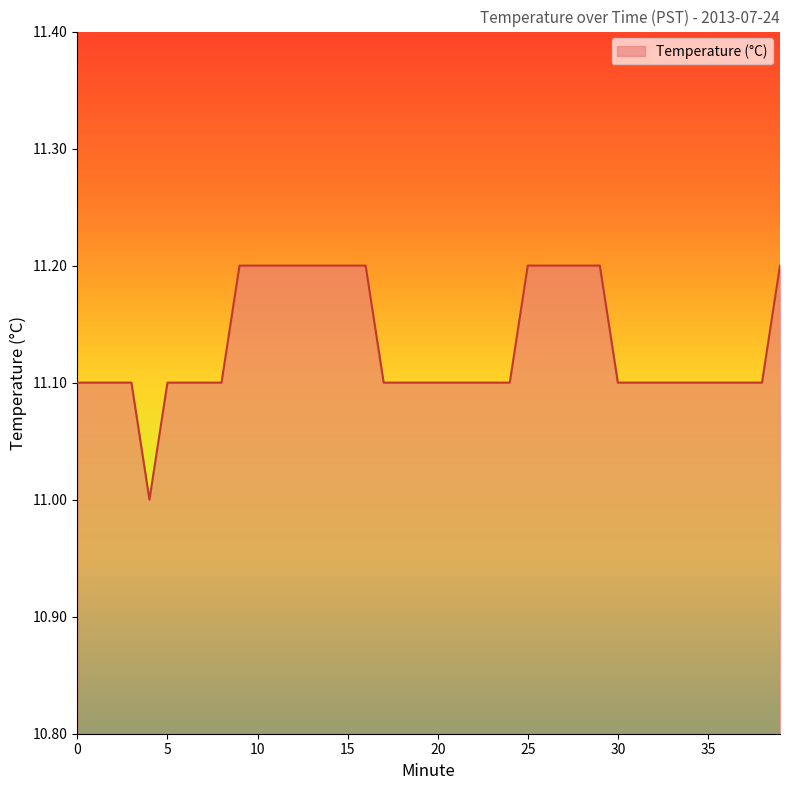

What is the smallest value displayed?

11.0